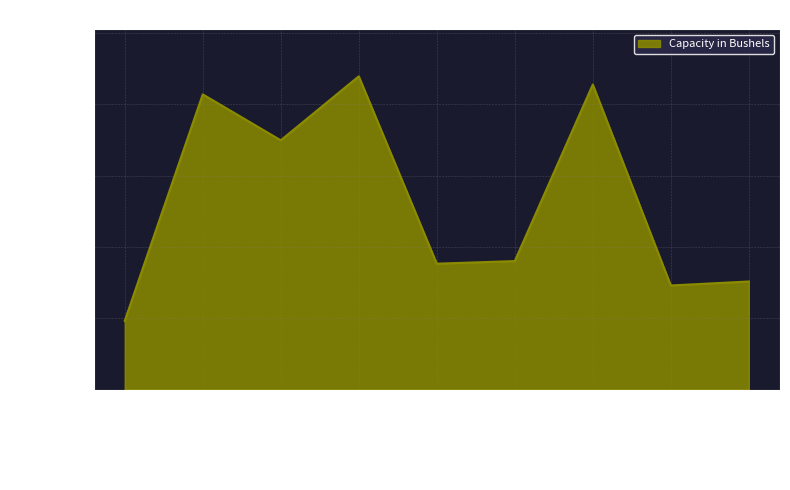

Where is the first local maximum?

Clyde, OH